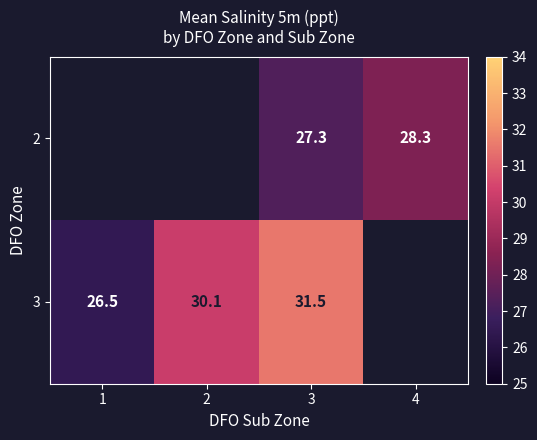

Is the value of 3 at 3 greater than the value of 2 at 3?

Yes